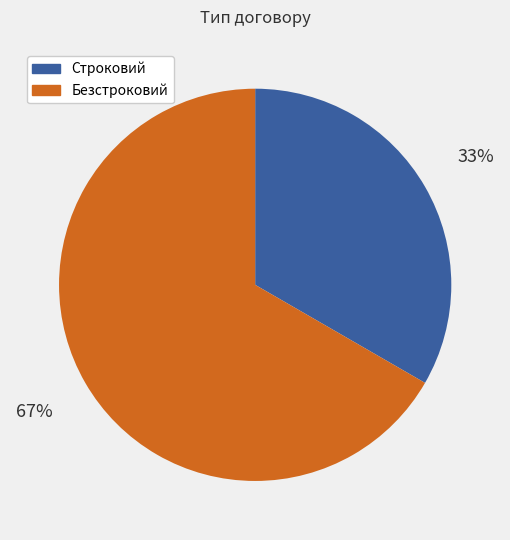

What percentage is the Безстроковий slice, to the nearest percent?

67%